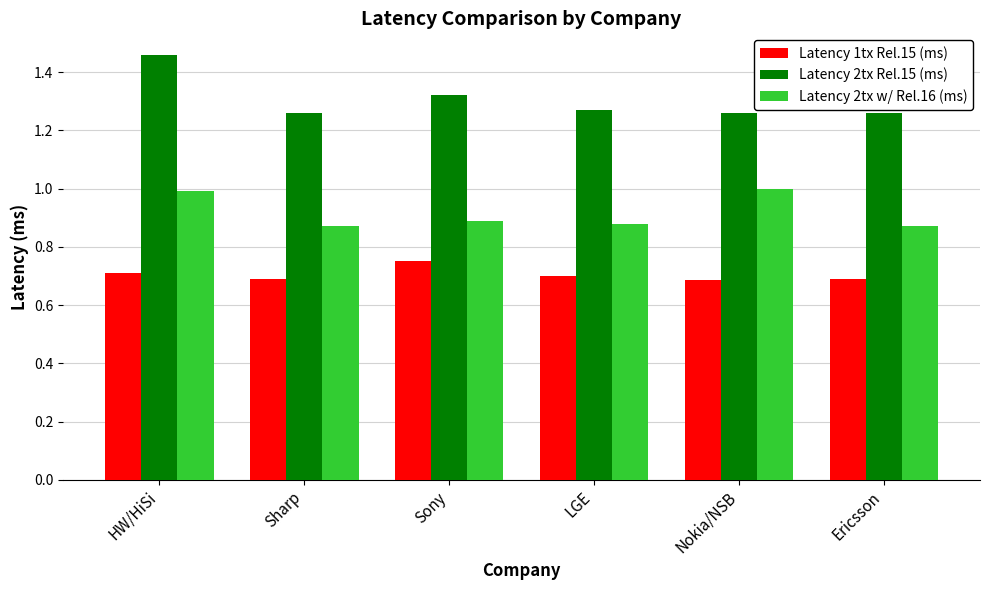

The Latency 1tx Rel.15 (ms) series shows 0.3 at Ericsson. True or false?

False